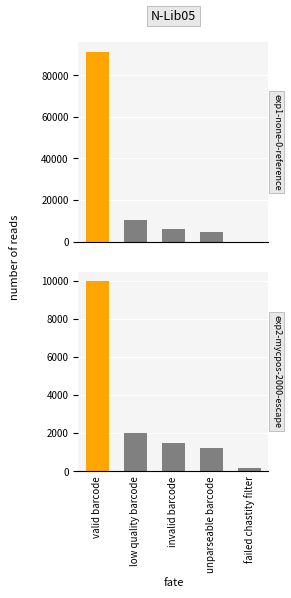

The value of exp1-none-0-reference at invalid barcode is 8348. True or false?

False